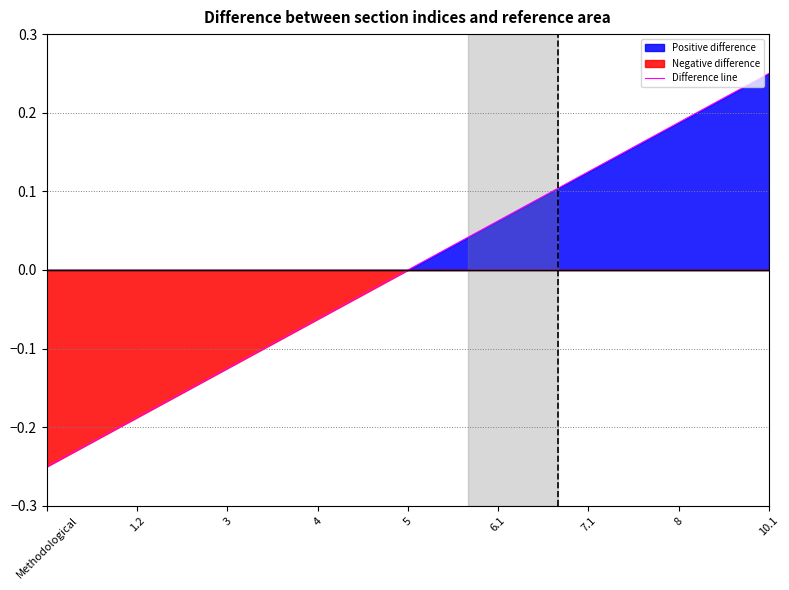

Which category has the lowest value in the Difference line series?

Methodological